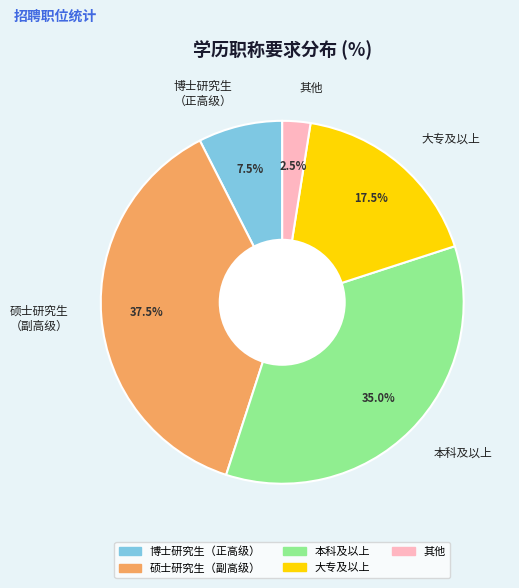

What is the ratio of the value at 大专及以上 to the value at 硕士研究生（副高级）?

0.5